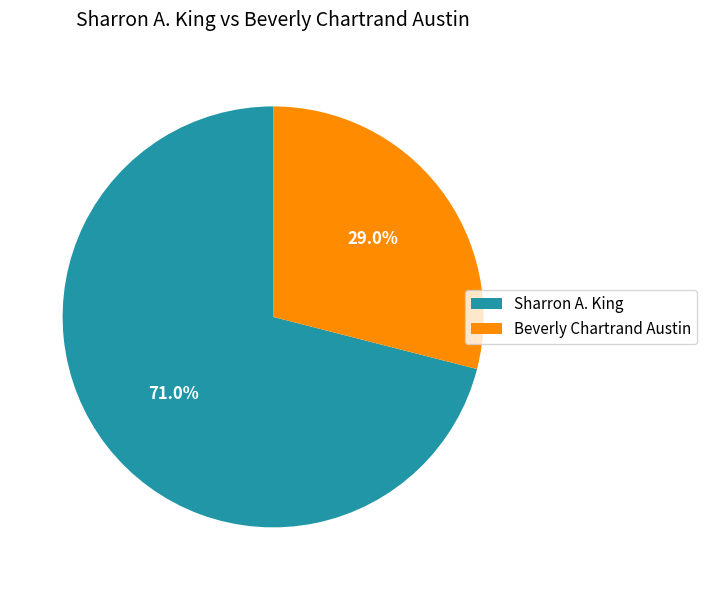

Is there a majority slice in this chart?

Yes